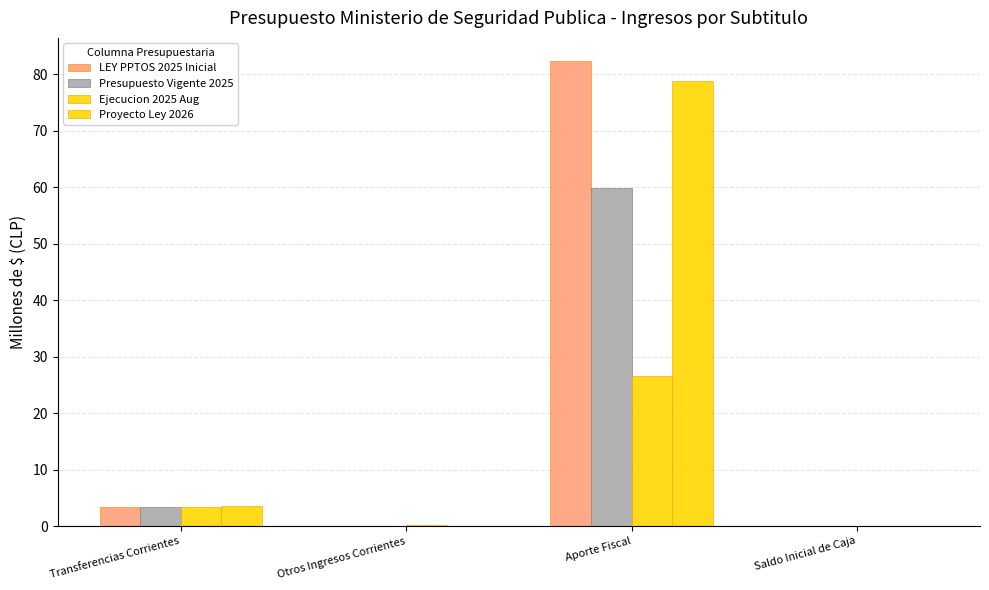

What is the average value of the Ejecucion 2025 Aug series?

7.5